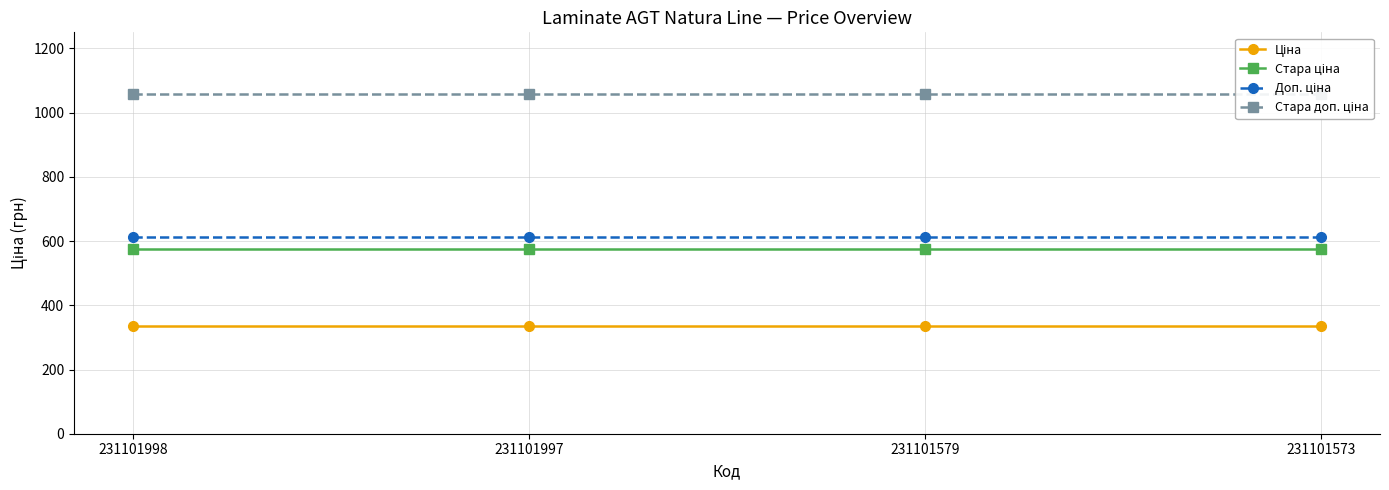

What is the sum of all Ціна values?

1337.6